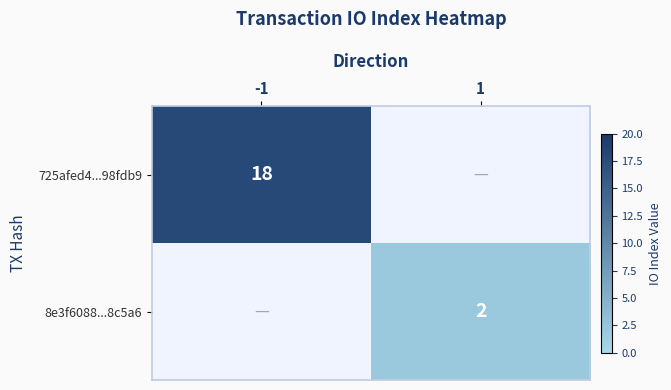

True or false: 8e3f6088...8c5a6 has a value of 2 at 1.

True